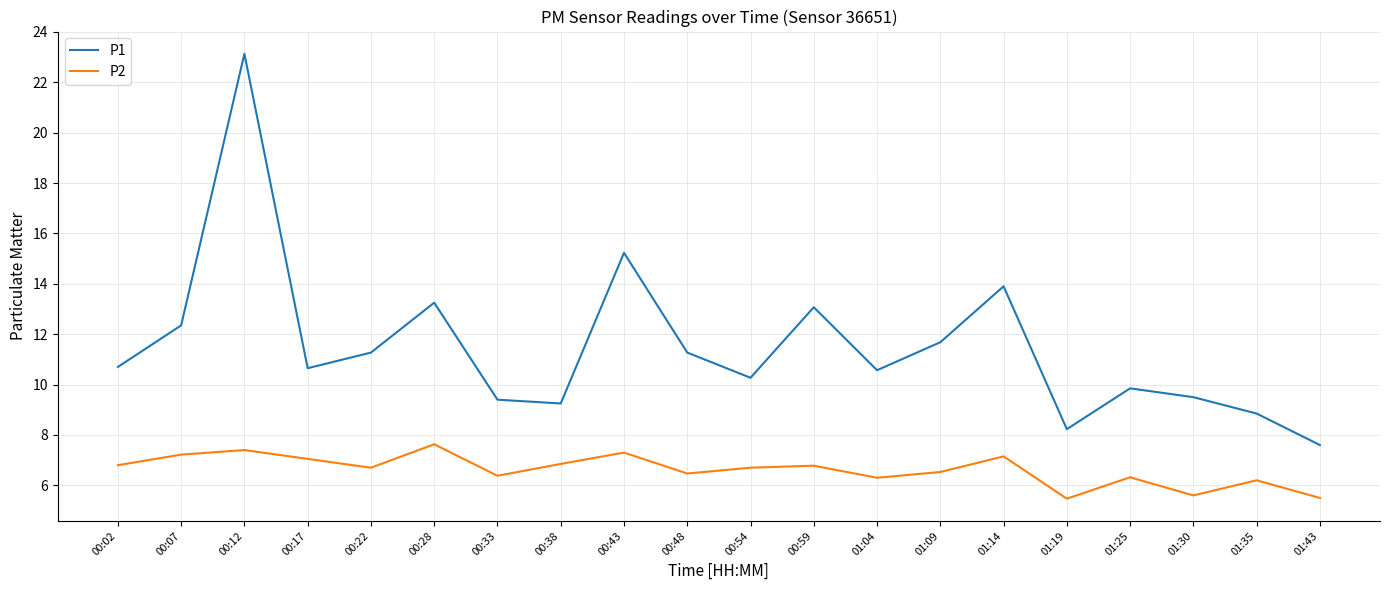

True or false: P1 and P2 intersect in this chart.

False